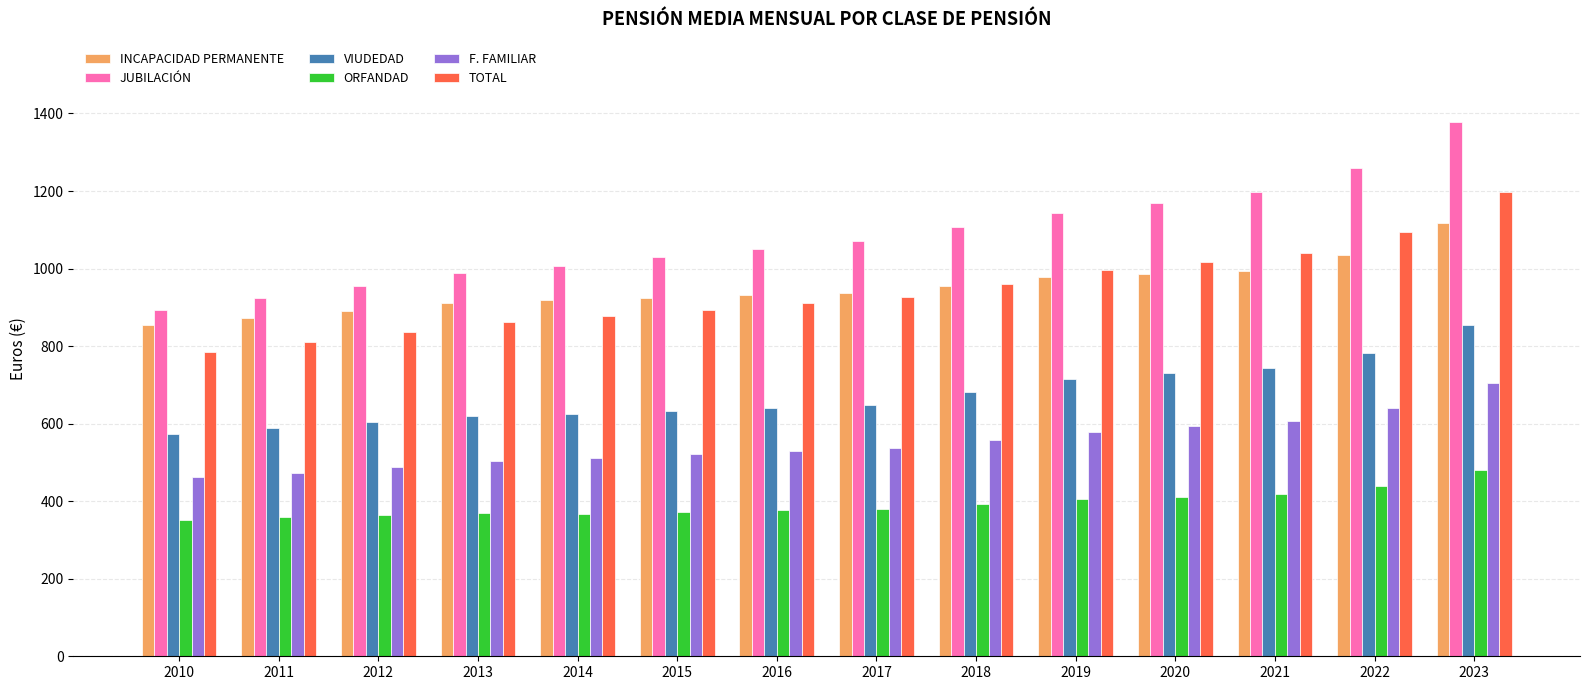

What is the total value across all series at 2022?

5251.8